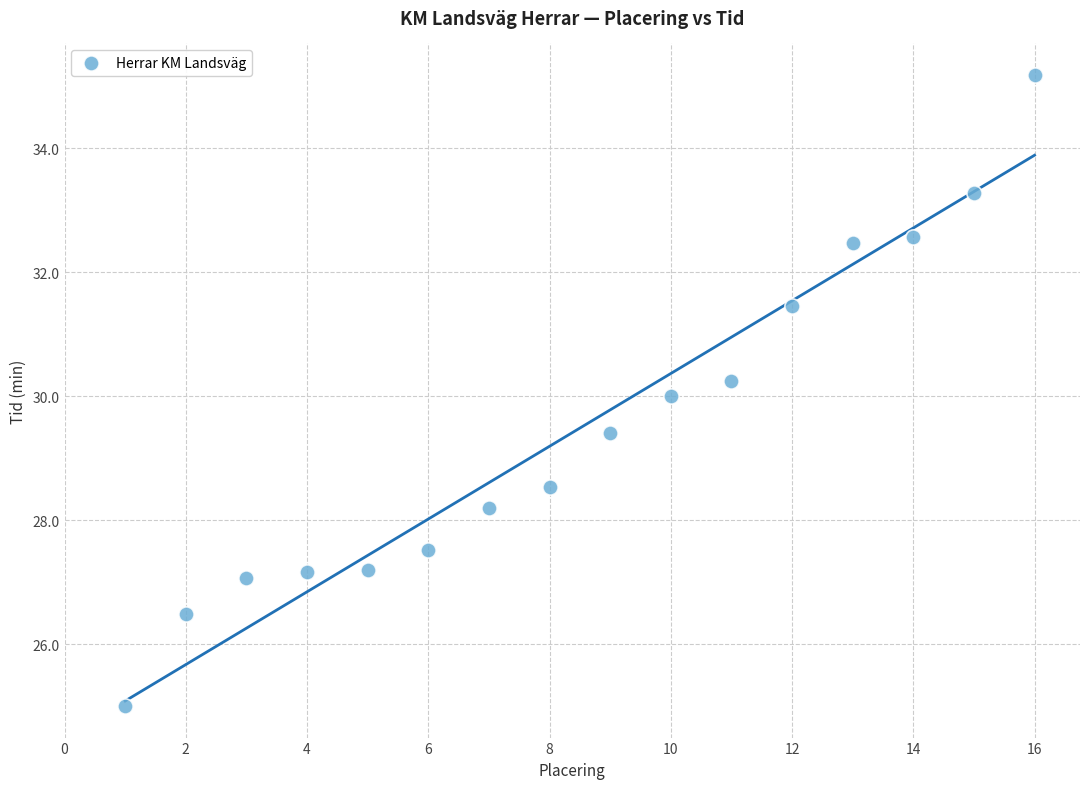

What is the range of X values (max minus min)?

15.0